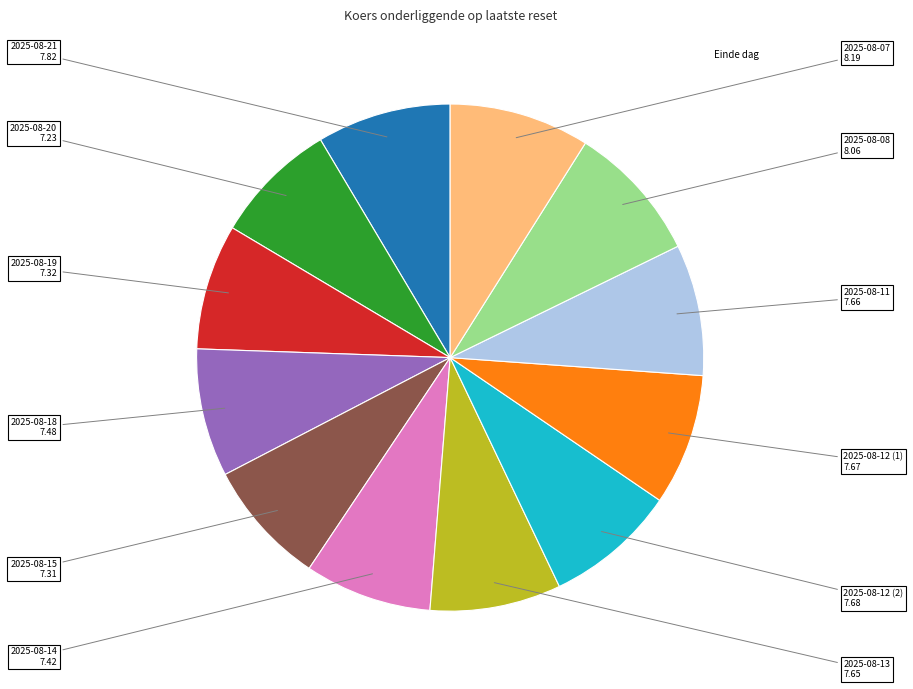

Is there a majority slice in this chart?

No